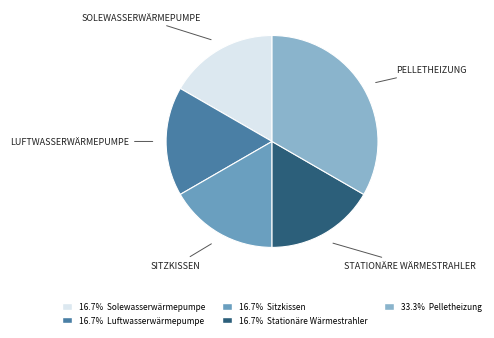

Is there any slice that represents more than half of the pie?

No